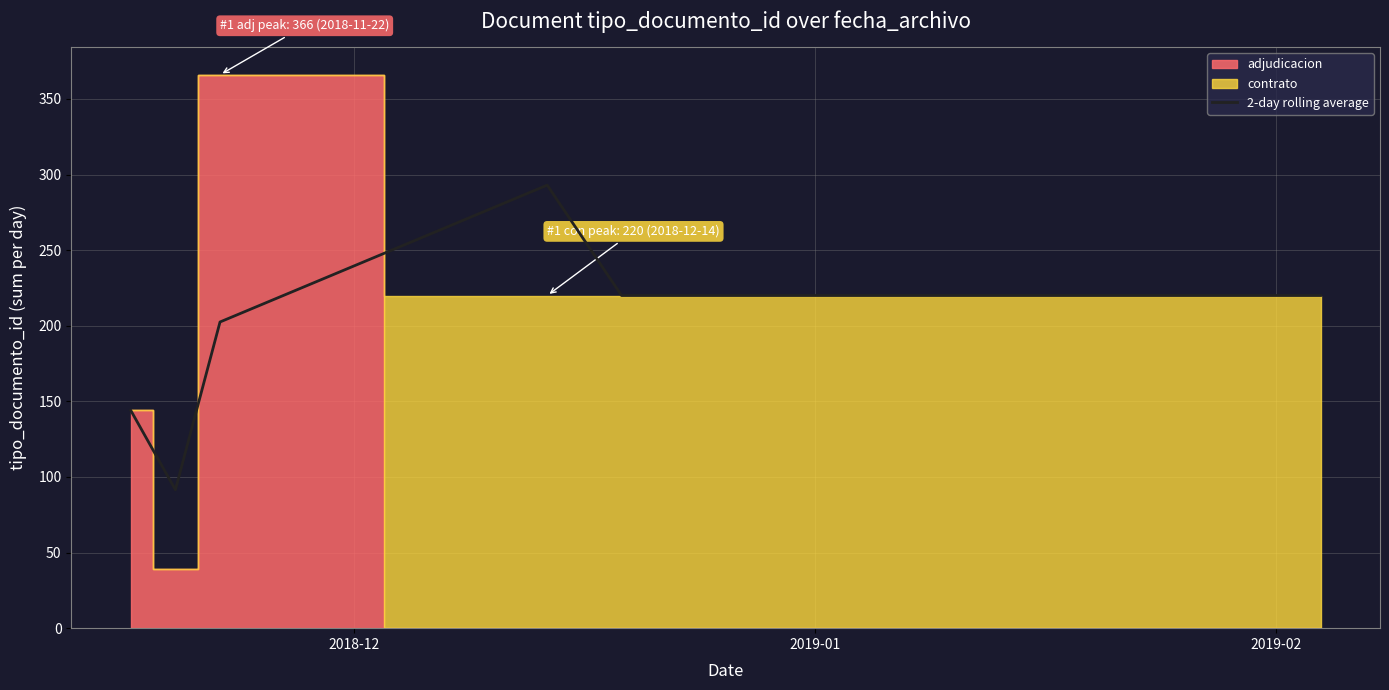

What is the minimum value for 2-day rolling average?

91.5